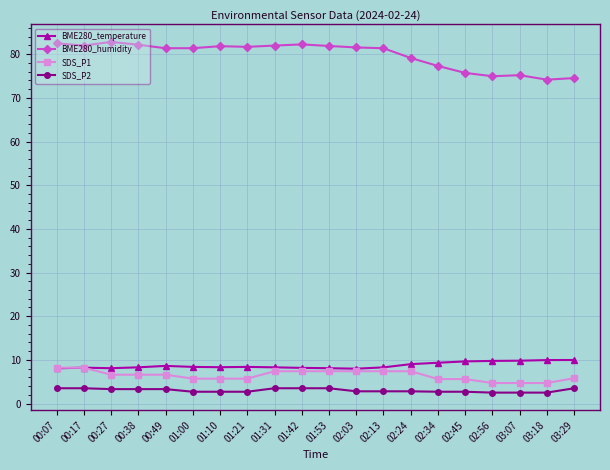

What is the difference between the maximum and minimum values in the SDS_P2 series?

1.0